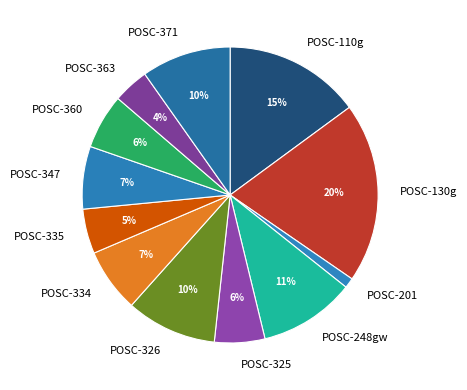

How many slices are in this pie chart?

12